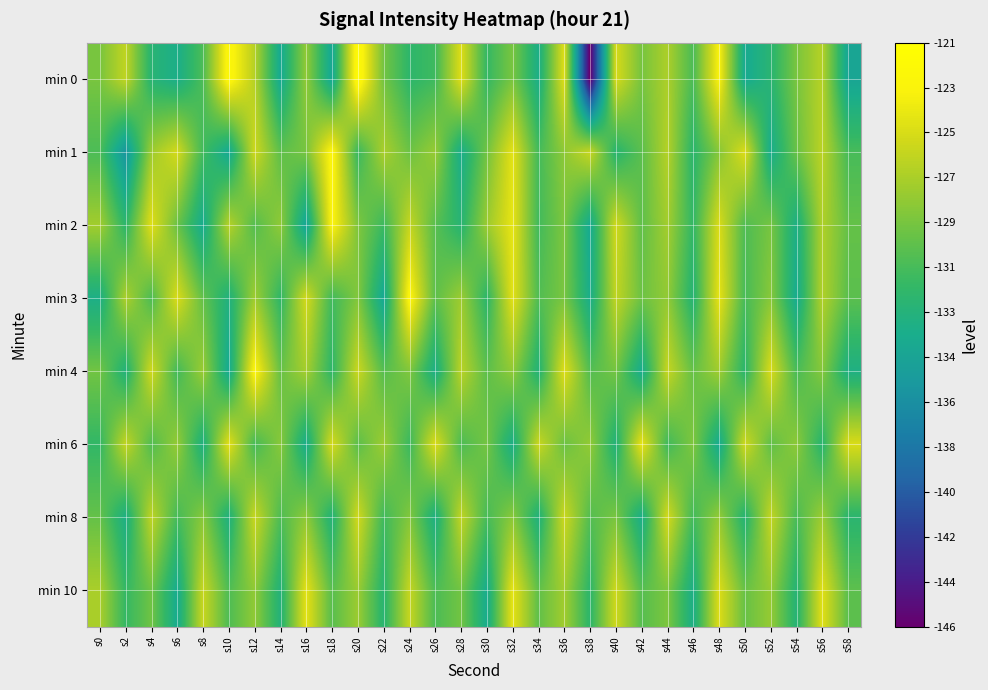

Reading left to right, transcribe all the data shown in this chart.

min 0: s0=-128.6	s2=-125.9	s4=-132.2	s6=-133.3	s8=-130.4	s10=-122.3	s12=-126.3	s14=-133.9	s16=-127.7	s18=-134.2	s20=-121.6	s22=-128.8	s24=-131.8	s26=-130.9	s28=-124.6	s30=-131.4	s32=-128.6	s34=-133.2	s36=-124.6	s38=-146.2	s40=-125.0	s42=-128.7	s44=-126.7	s46=-130.5	s48=-123.1	s50=-133.9	s52=-132.1	s54=-128.7	s56=-126.3	s58=-134.3
min 1: s0=-130.4	s2=-135.8	s4=-127.3	s6=-125.0	s8=-130.8	s10=-134.1	s12=-125.4	s14=-129.7	s16=-128.7	s18=-122.6	s20=-131.2	s22=-126.8	s24=-129.1	s26=-127.5	s28=-133.4	s30=-128.9	s32=-124.3	s34=-130.7	s36=-127.9	s38=-125.6	s40=-132.1	s42=-129.8	s44=-126.4	s46=-131.9	s48=-128.2	s50=-124.7	s52=-133.5	s54=-129.3	s56=-126.1	s58=-130.6
min 2: s0=-127.1	s2=-131.8	s4=-124.5	s6=-129.2	s8=-133.7	s10=-126.3	s12=-130.1	s14=-127.8	s16=-134.5	s18=-122.9	s20=-128.4	s22=-131.1	s24=-125.7	s26=-129.9	s28=-132.2	s30=-127.4	s32=-124.1	s34=-130.8	s36=-128.5	s38=-133.9	s40=-125.2	s42=-129.6	s44=-127.1	s46=-131.5	s48=-124.8	s50=-130.3	s52=-128.7	s54=-133.1	s56=-126.6	s58=-129.4
min 3: s0=-133.2	s2=-126.7	s4=-130.4	s6=-124.8	s8=-129.5	s10=-132.8	s12=-127.2	s14=-131.6	s16=-125.1	s18=-130.9	s20=-128.3	s22=-134.1	s24=-122.6	s26=-129.7	s28=-127.3	s30=-131.8	s32=-124.4	s34=-130.2	s36=-128.6	s38=-133.4	s40=-125.9	s42=-129.1	s44=-127.7	s46=-132.3	s48=-124.2	s50=-130.6	s52=-128.1	s54=-133.7	s56=-126.5	s58=-129.8
min 4: s0=-128.9	s2=-132.6	s4=-125.3	s6=-130.8	s8=-127.4	s10=-133.9	s12=-122.8	s14=-129.3	s16=-127.0	s18=-131.7	s20=-125.5	s22=-130.0	s24=-128.4	s26=-133.2	s28=-126.2	s30=-129.7	s32=-127.8	s34=-132.4	s36=-124.6	s38=-130.1	s40=-128.8	s42=-133.6	s44=-125.7	s46=-129.4	s48=-127.2	s50=-131.9	s52=-124.9	s54=-130.5	s56=-128.2	s58=-133.0
min 6: s0=-131.5	s2=-125.8	s4=-130.2	s6=-127.6	s8=-132.9	s10=-124.4	s12=-130.7	s14=-128.1	s16=-133.5	s18=-125.0	s20=-129.8	s22=-127.3	s24=-131.1	s26=-124.7	s28=-130.4	s30=-128.8	s32=-133.2	s34=-125.5	s36=-129.2	s38=-127.7	s40=-132.6	s42=-124.1	s44=-130.9	s46=-128.4	s48=-133.8	s50=-125.3	s52=-129.6	s54=-127.9	s56=-132.1	s58=-124.8
min 8: s0=-129.4	s2=-133.1	s4=-126.0	s6=-130.7	s8=-128.1	s10=-132.8	s12=-125.6	s14=-130.3	s16=-127.8	s18=-132.5	s20=-125.2	s22=-130.9	s24=-128.3	s26=-133.0	s28=-125.9	s30=-130.6	s32=-128.0	s34=-132.7	s36=-125.4	s38=-130.1	s40=-128.6	s42=-133.3	s44=-125.1	s46=-130.8	s48=-127.6	s50=-132.3	s52=-125.8	s54=-130.5	s56=-127.3	s58=-132.0
min 10: s0=-126.8	s2=-131.4	s4=-129.0	s6=-133.7	s8=-125.6	s10=-130.3	s12=-127.8	s14=-132.5	s16=-124.3	s18=-129.9	s20=-127.4	s22=-132.1	s24=-125.7	s26=-130.4	s28=-128.9	s30=-133.6	s32=-124.2	s34=-129.6	s36=-127.1	s38=-131.8	s40=-125.3	s42=-130.0	s44=-128.5	s46=-133.2	s48=-124.7	s50=-129.3	s52=-127.6	s54=-132.3	s56=-124.5	s58=-129.7